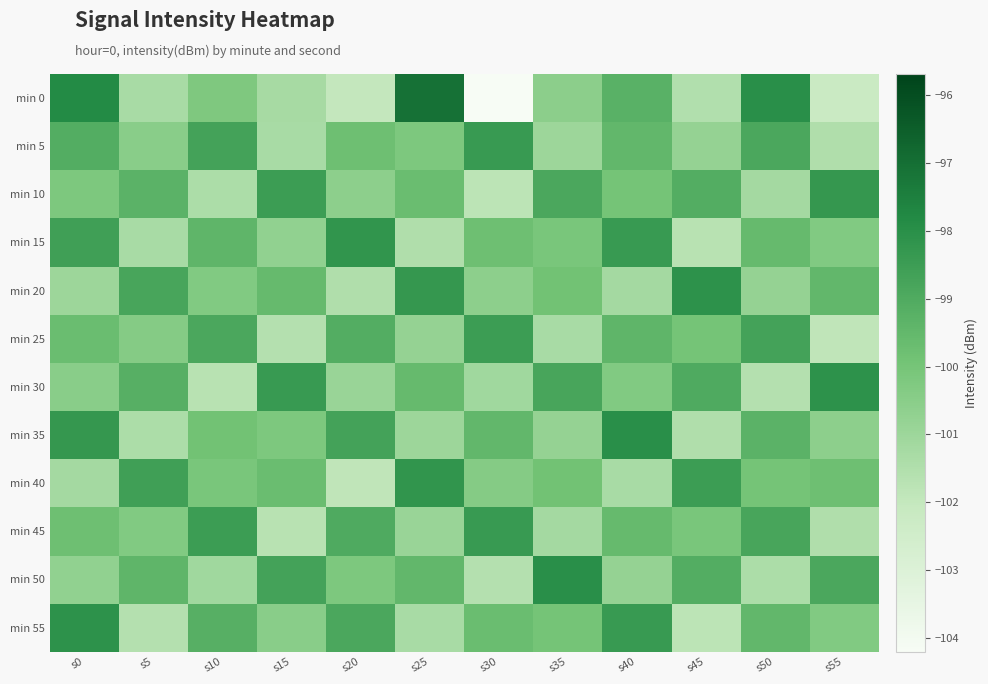

Which series has the largest range (max minus min)?

min 0